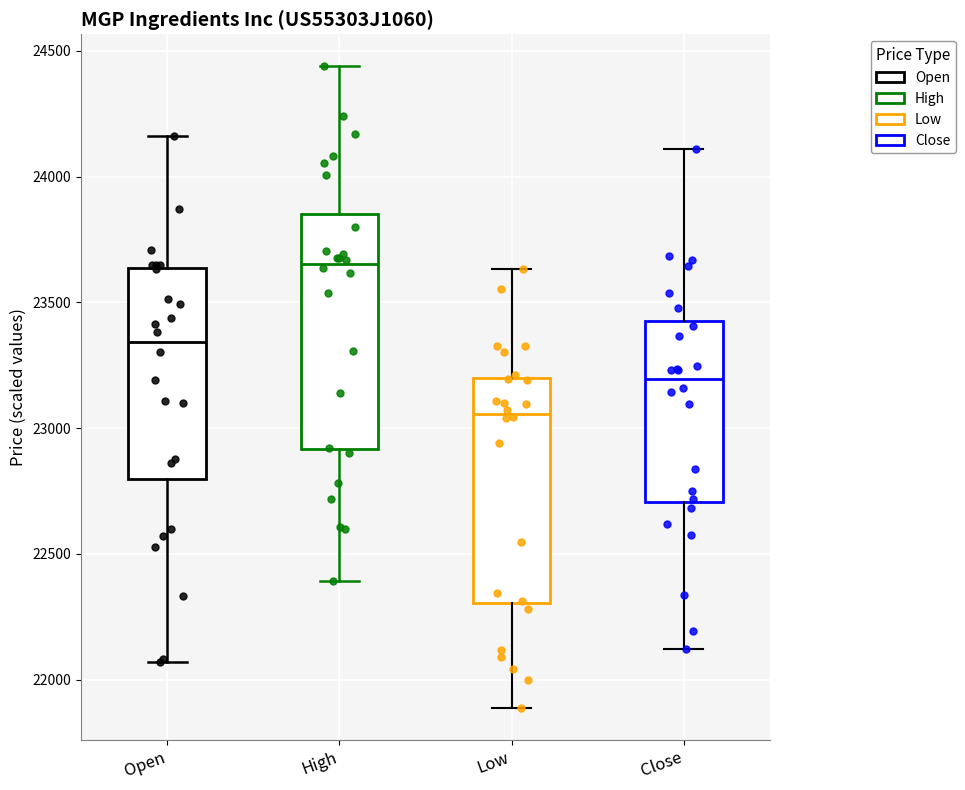

Where does the upper whisker of the box for Close end on the y-axis? The values are not printed on the chart, so give them approximately, as read against the axis.

24100